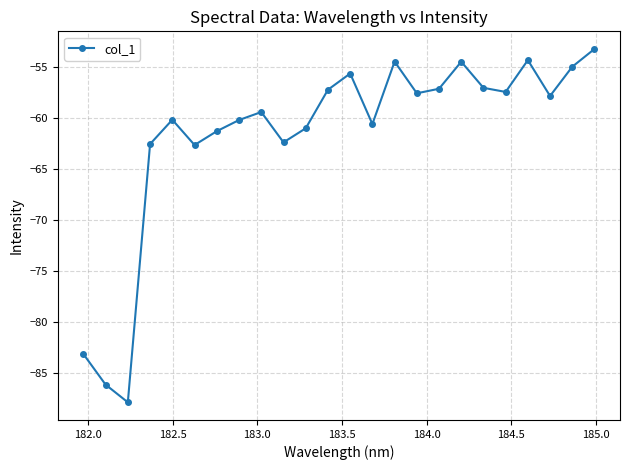

What is the smallest value displayed?

-87.9